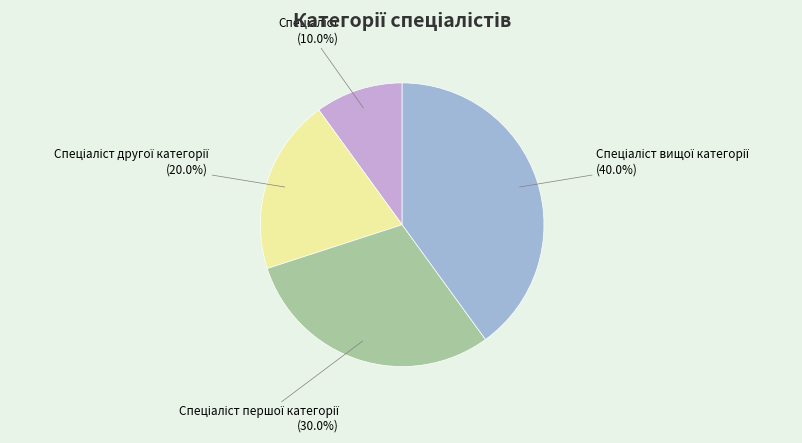

Is there a majority slice in this chart?

No